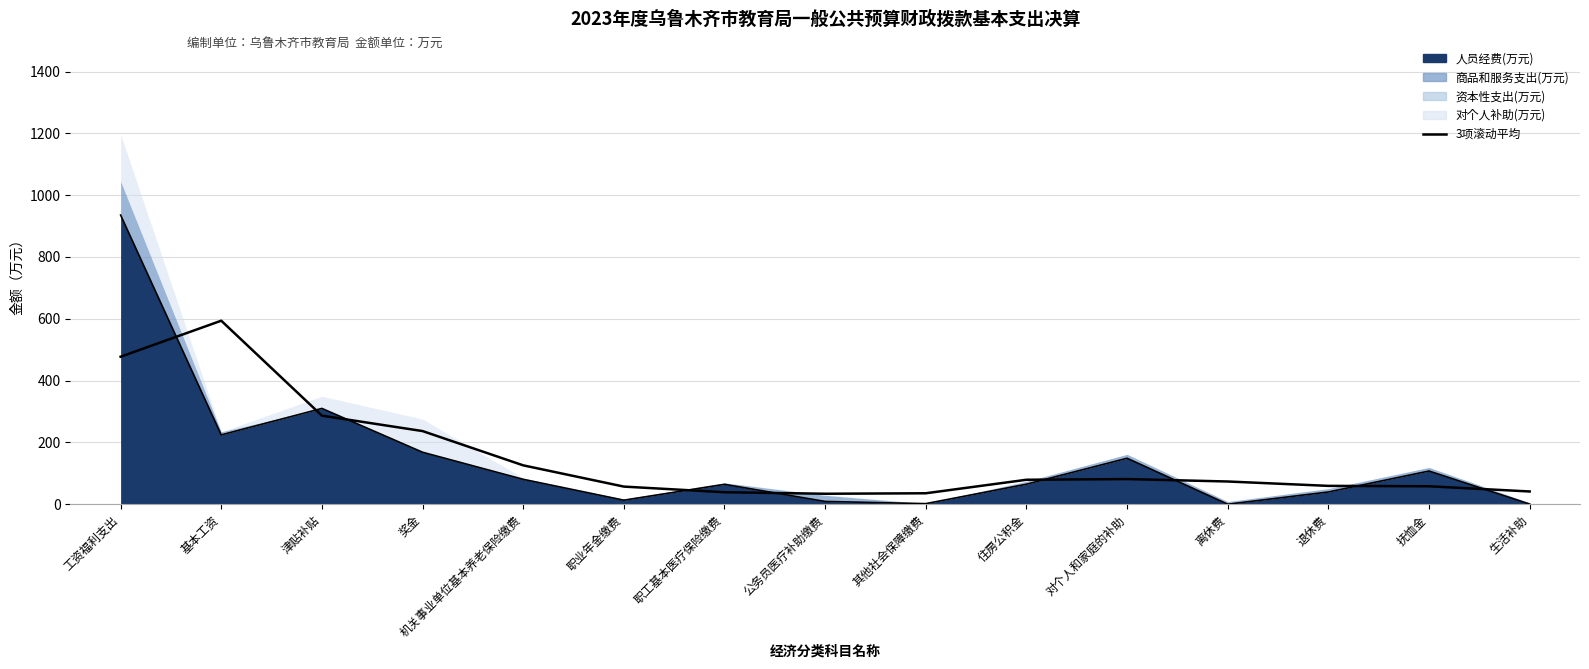

The value at 离休费 is 41.4. True or false?

False